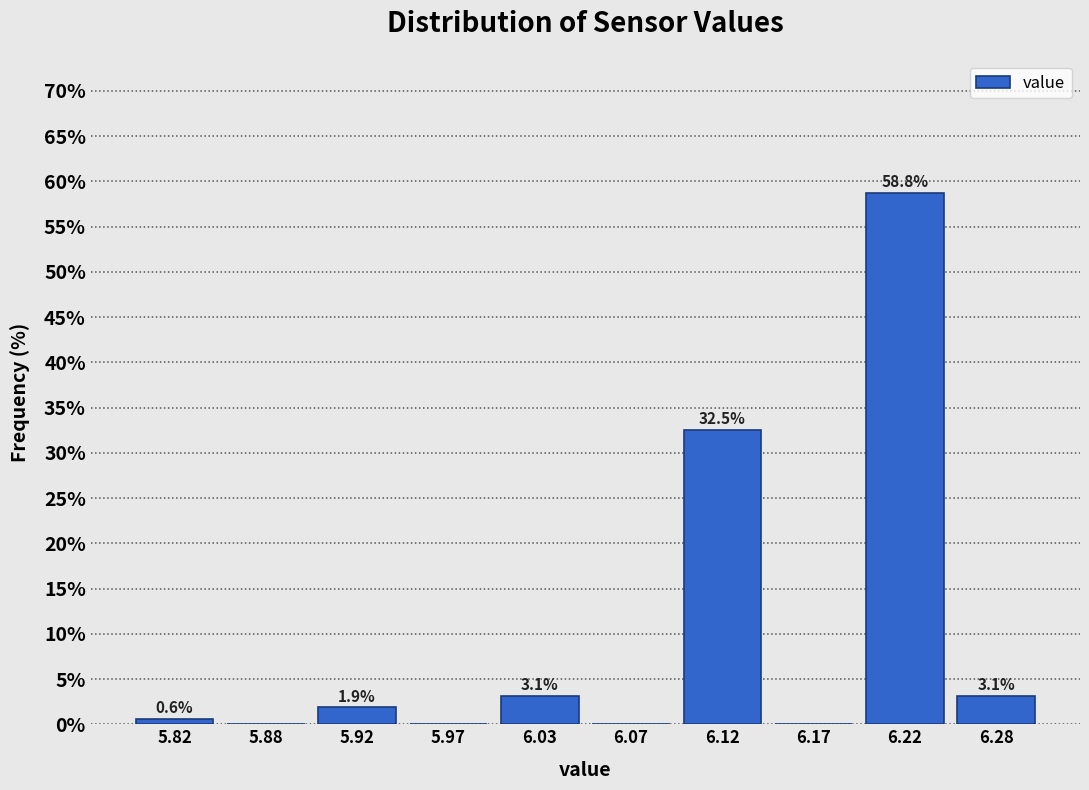

Which range on the x-axis has the tallest bar?

6.20 to 6.25